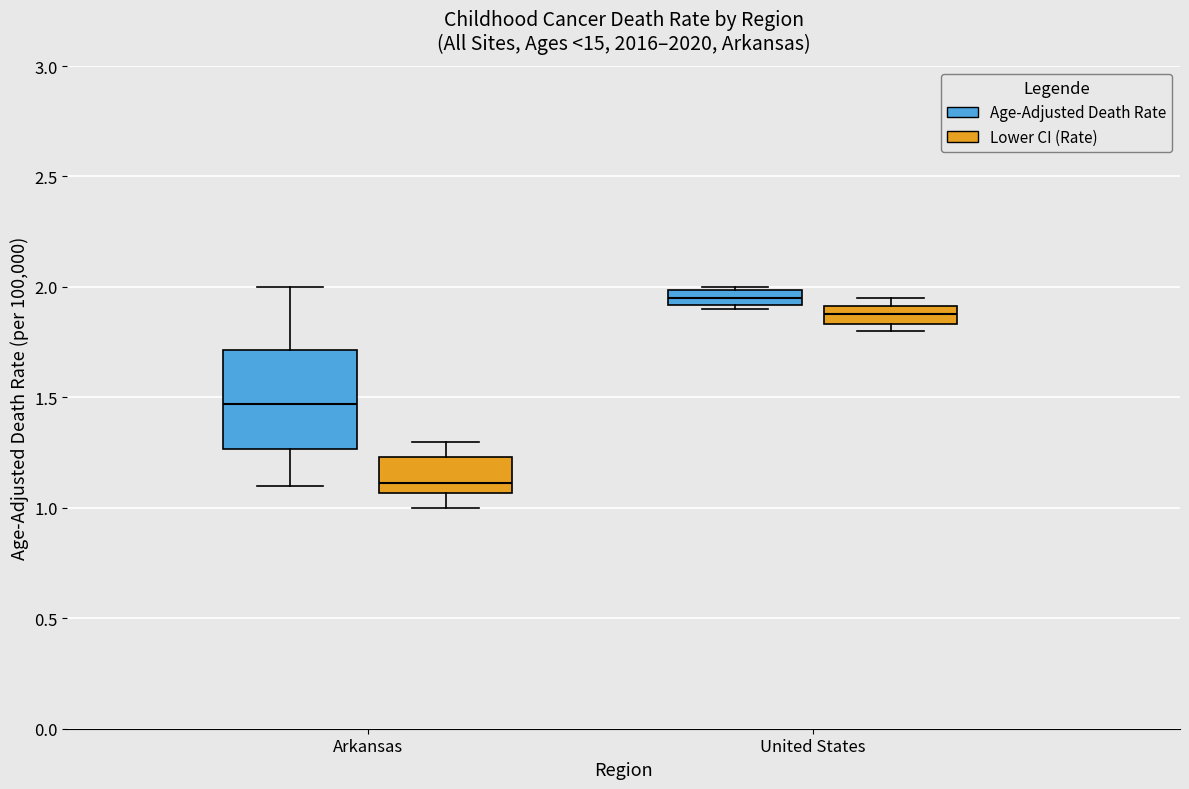

Which box is the tallest, from its lower edge to its upper edge?

Arkansas (Age-Adjusted Death Rate)